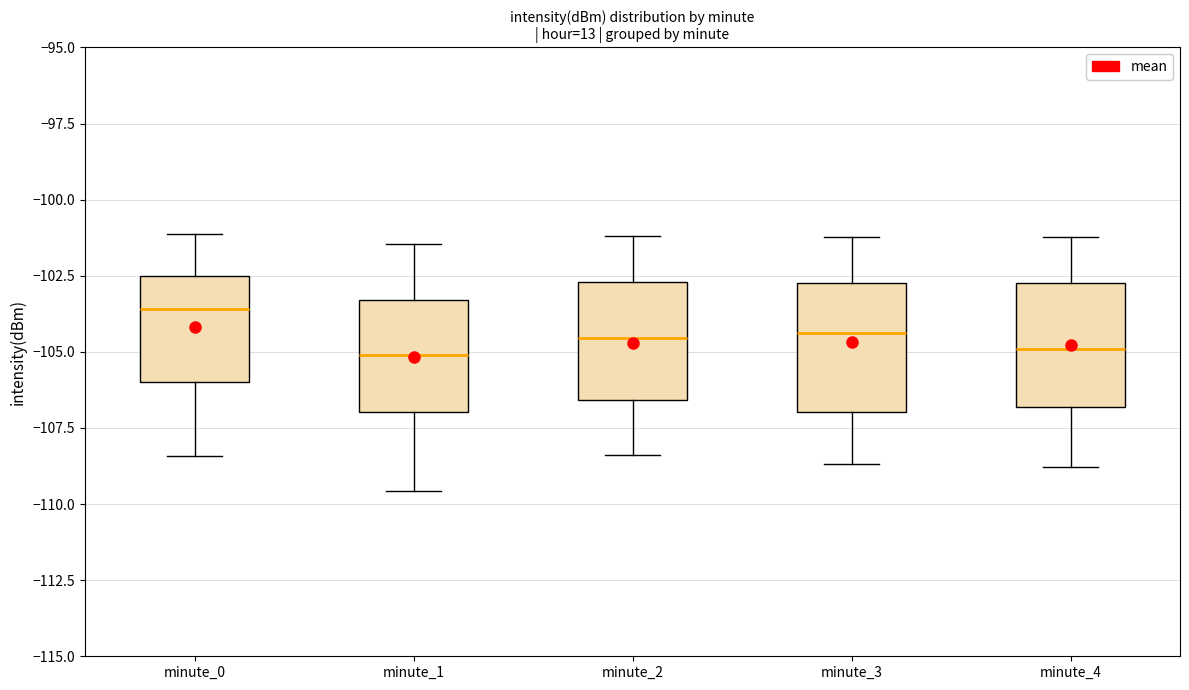

Reading left to right, read every box against the y-axis: the position of its median line, the range the box covers, and the ends of its whiskers. The values are not printed on the chart, so give them approximately, as read against the axis.

minute_0: median -103.5, box -106.0 to -102.5, whiskers -108.5 to -101.0
minute_1: median -105.0, box -107.0 to -103.5, whiskers -109.5 to -101.5
minute_2: median -104.5, box -106.5 to -102.5, whiskers -108.5 to -101.0
minute_3: median -104.5, box -107.0 to -102.5, whiskers -108.5 to -101.0
minute_4: median -105.0, box -107.0 to -102.5, whiskers -109.0 to -101.0